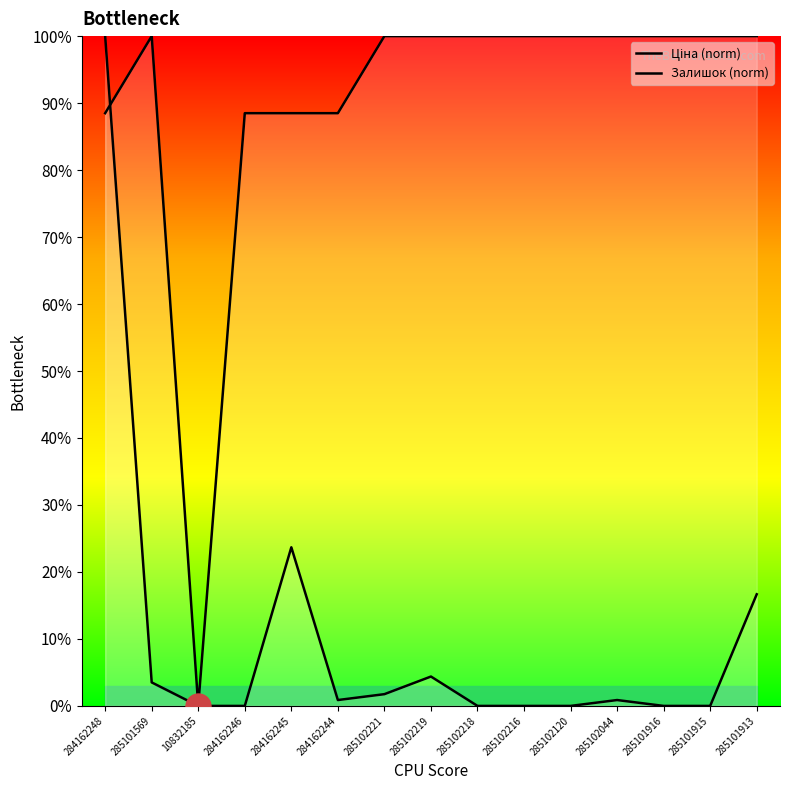

Between 284162244 and 285102219, which is larger?

285102219